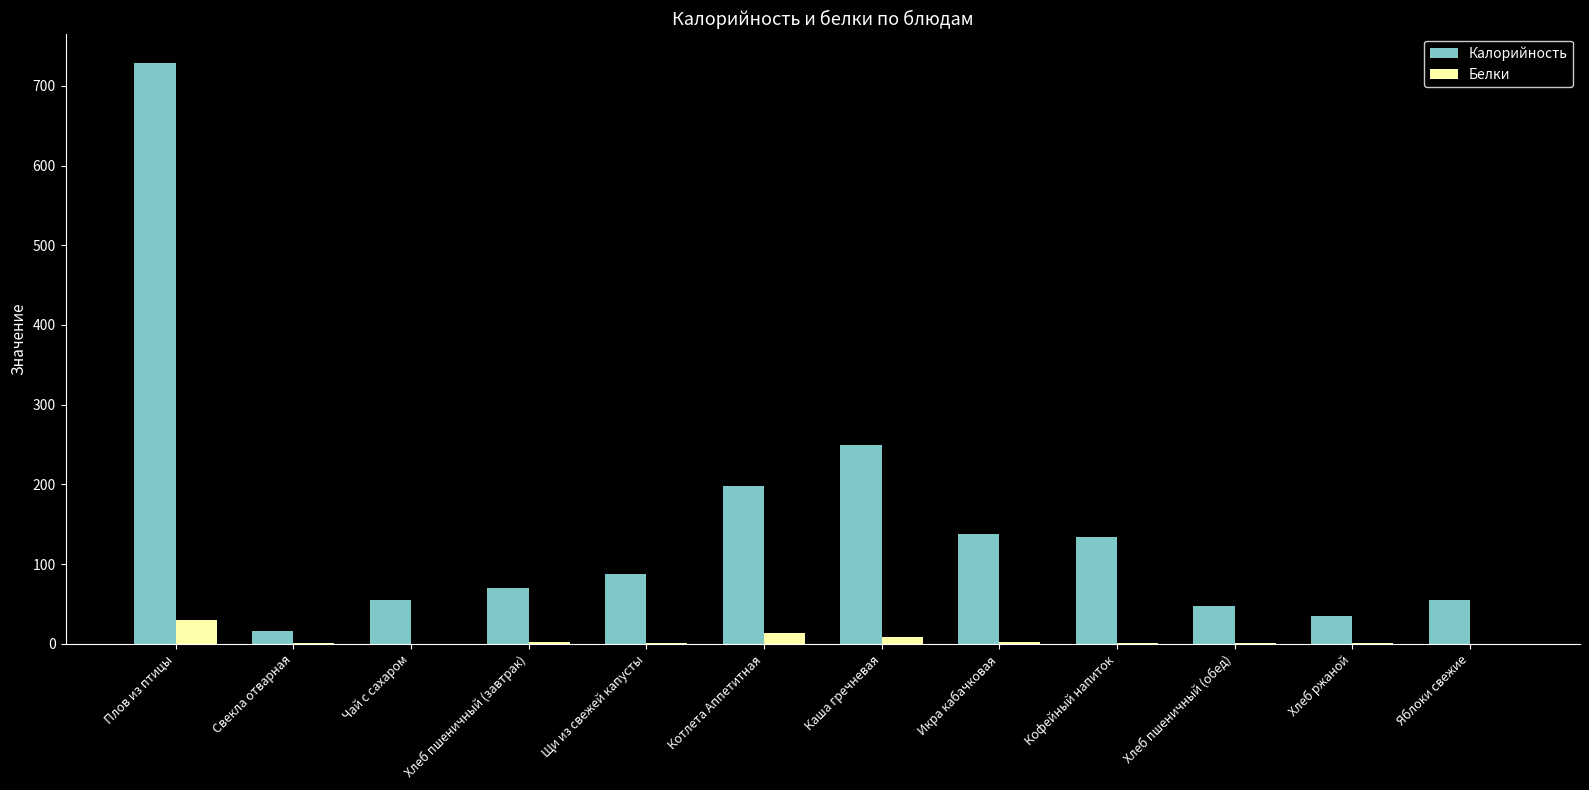

Is it true that Калорийность equals 249.0 at Каша гречневая?

True